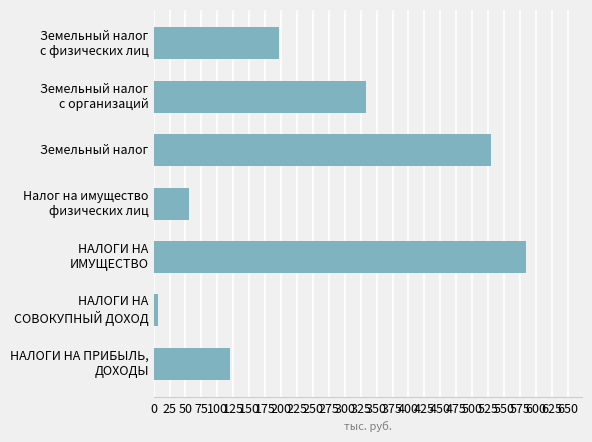

Count the number of categories in the chart.

7